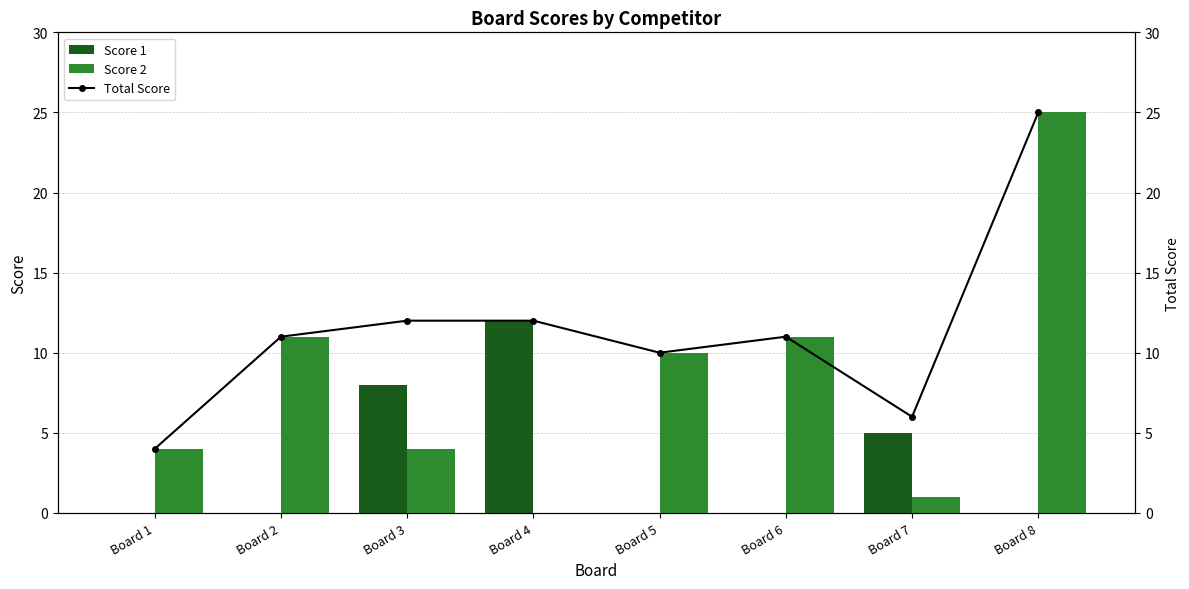

The value of Score 1 at Board 3 is 8. True or false?

True